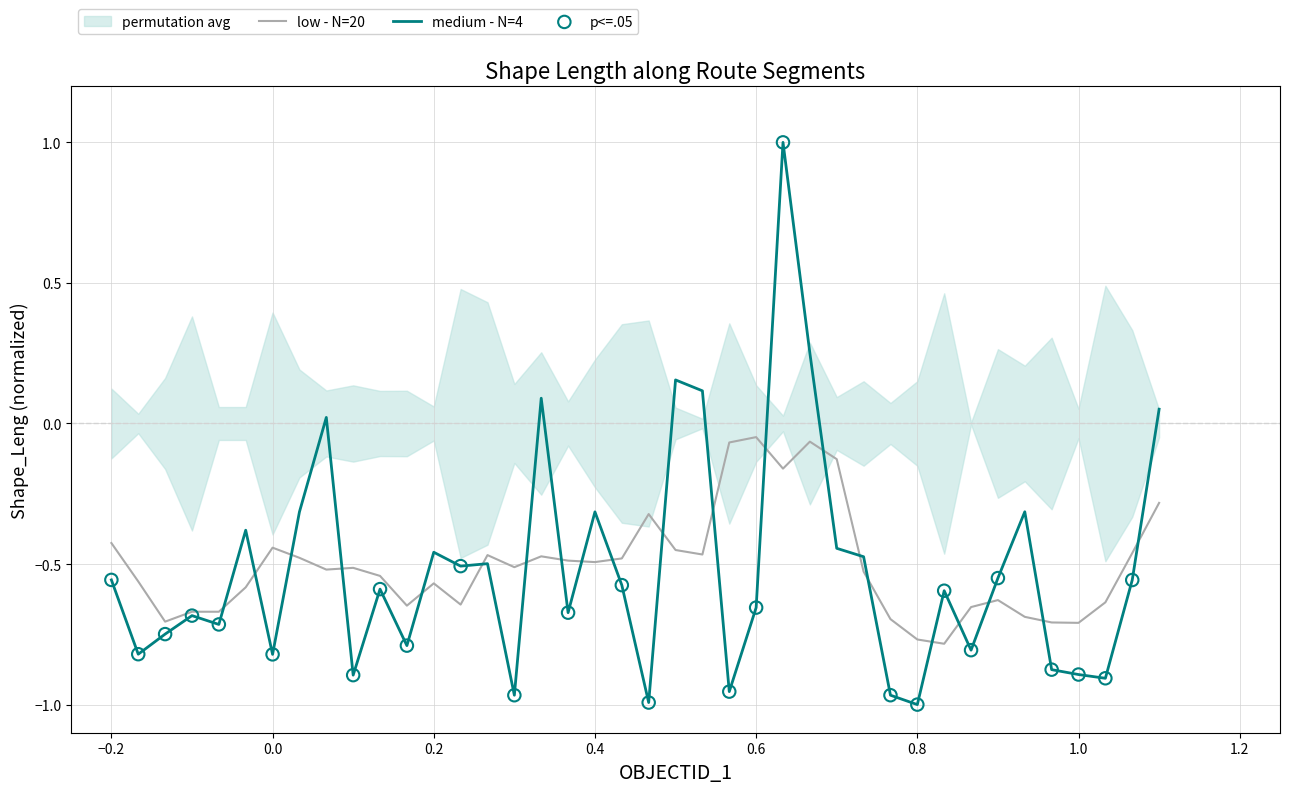

Between 19 and 12, which is larger?

19